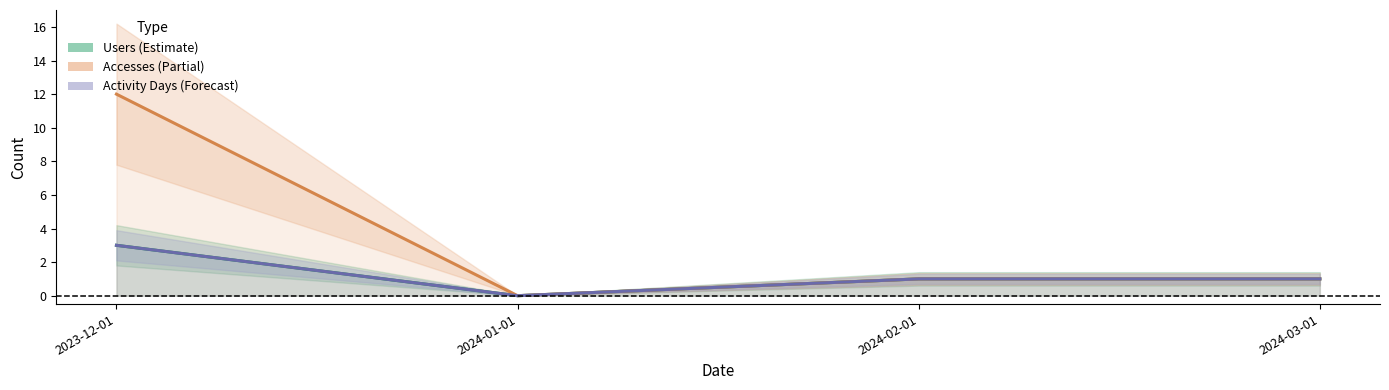

Reading left to right, transcribe all the data shown in this chart.

Users: 3	0	1	1
Accesses: 12	0	1	1
Activity Days: 3	0	1	1